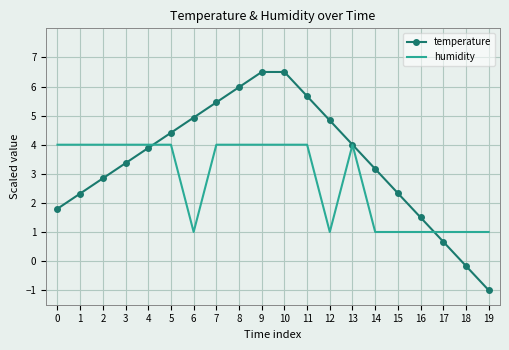

Which series has the widest spread of values?

temperature